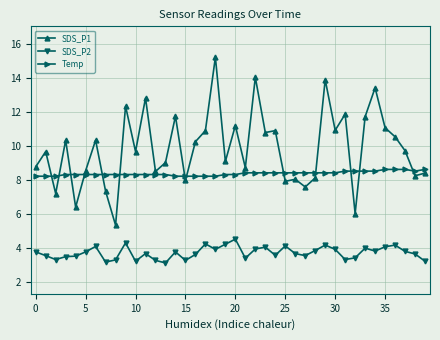

What is the value of the Temp point at the 38th from the left?

8.6